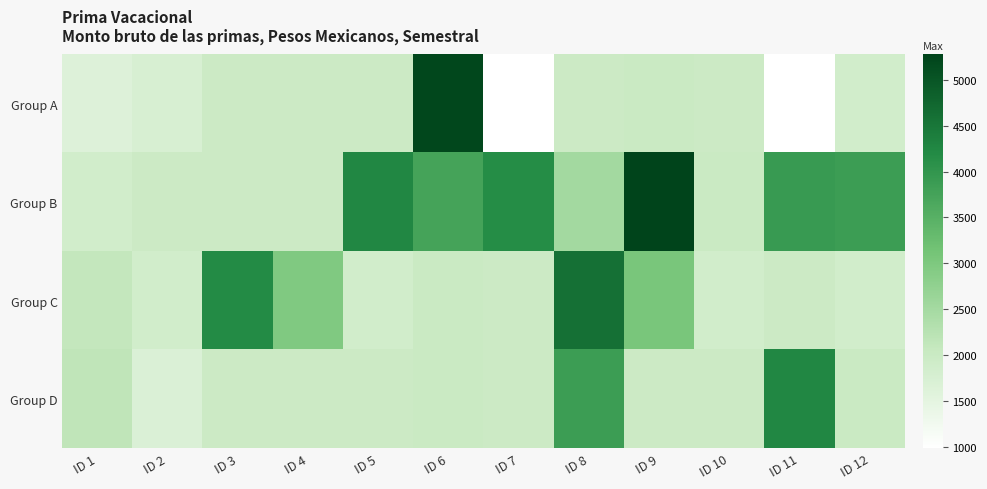

Which series has the largest total across all categories?

Group B